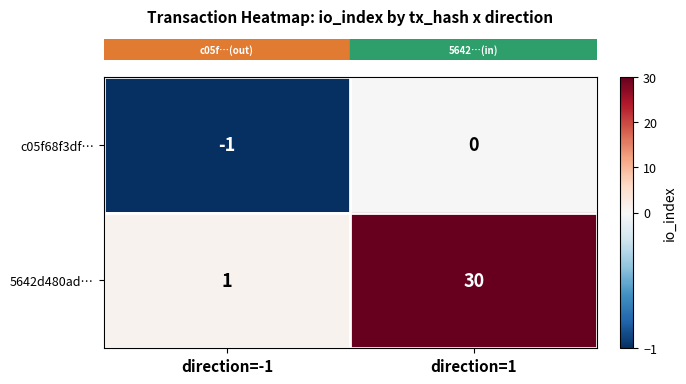

Where is 5642d480ad… nearest to the value 15?

direction=-1